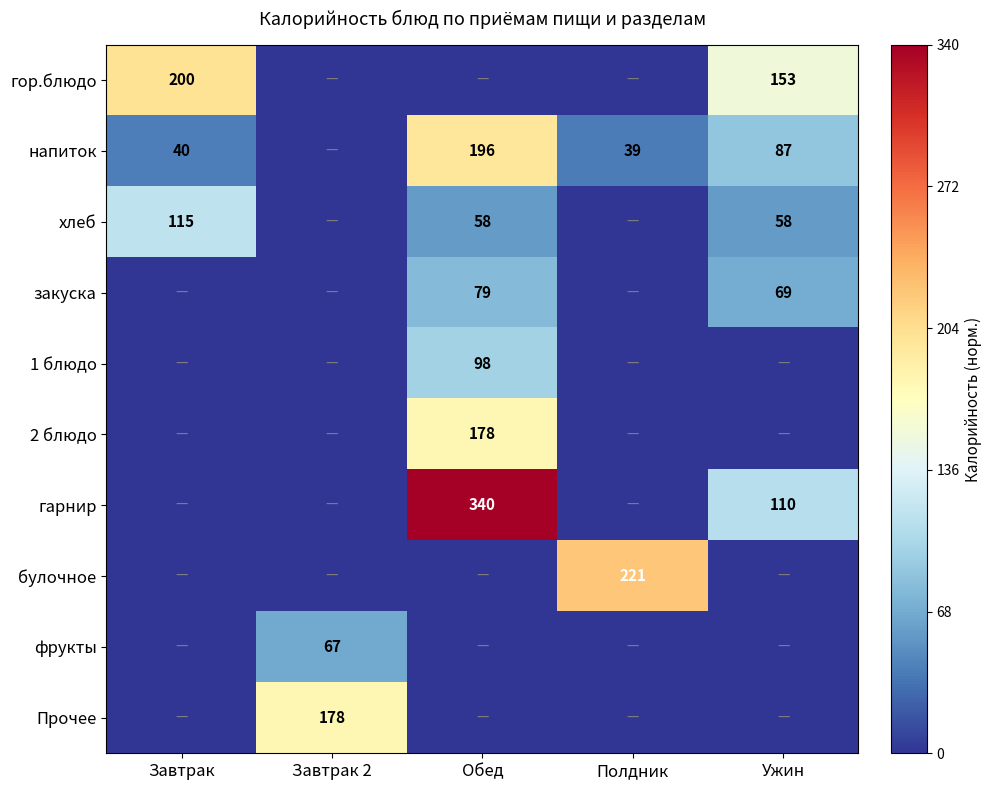

The закуска series shows 69 at Ужин. True or false?

True